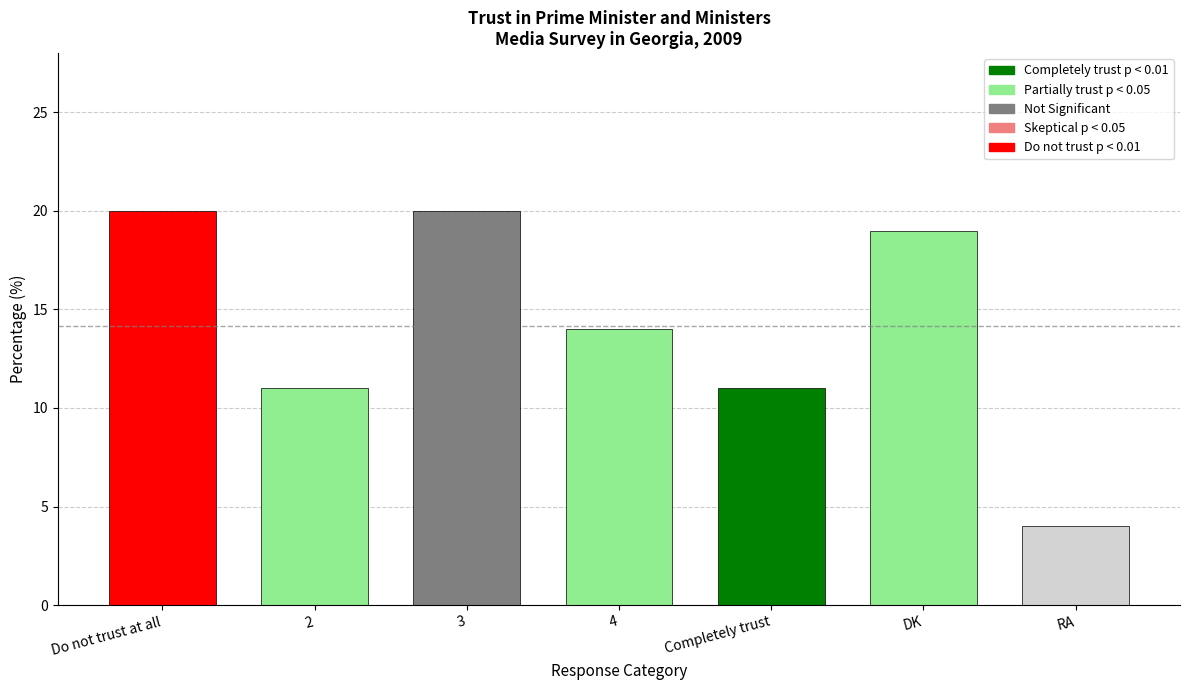

Approximately how many times larger is the value at RA compared to DK?

0.2